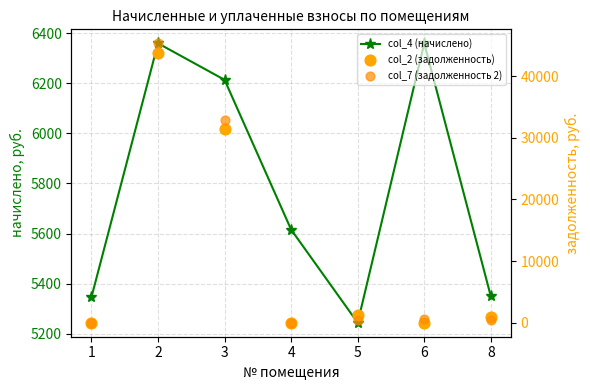

Is the value of col_4 (начислено) at 2 greater than the value of col_2 (задолженность) at 2?

No